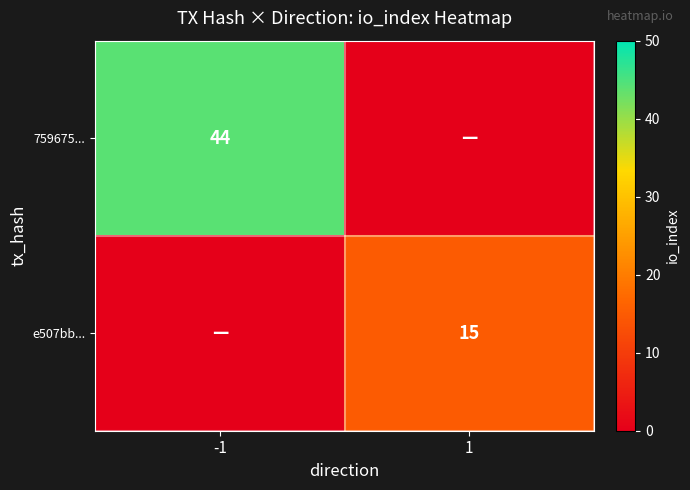

Is the value of 759675... at -1 greater than the value of e507bb... at 1?

Yes